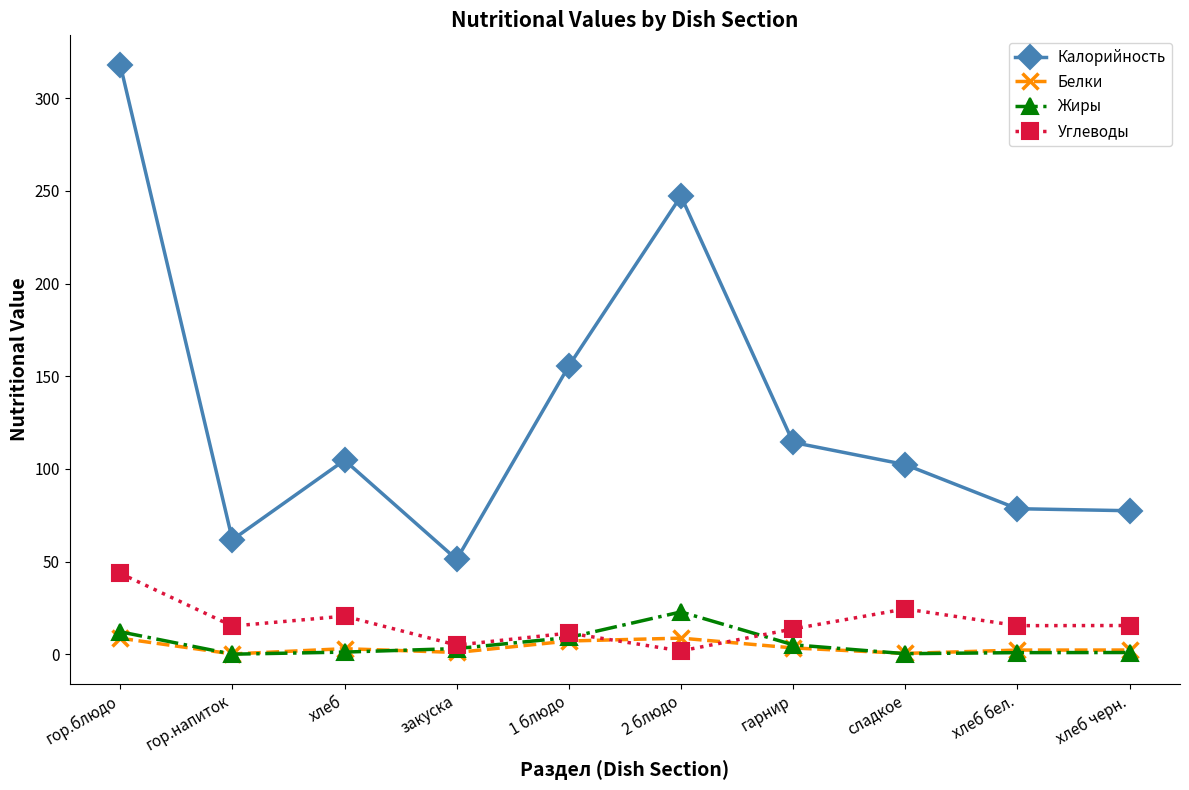

List the series in order of their peak value, lowest first.

Белки, Жиры, Углеводы, Калорийность